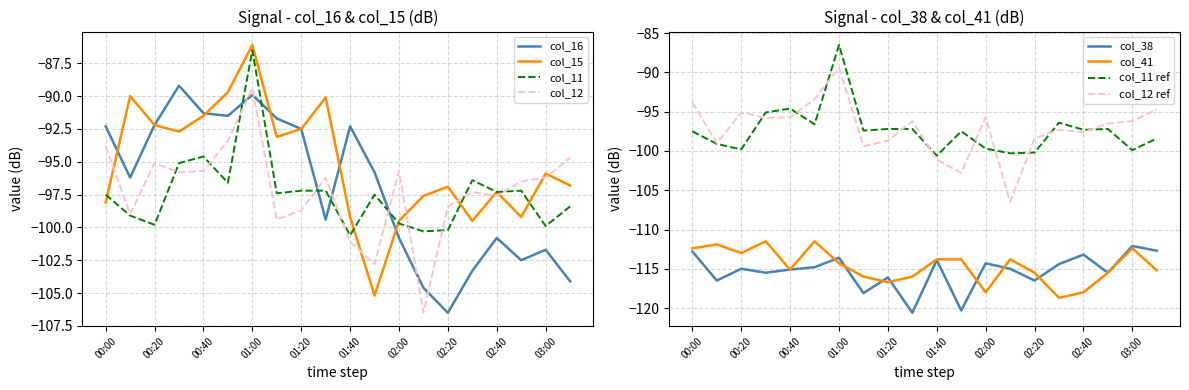

Is the value of col_12 at 00:20 greater than the value of col_11 at 00:00?

Yes